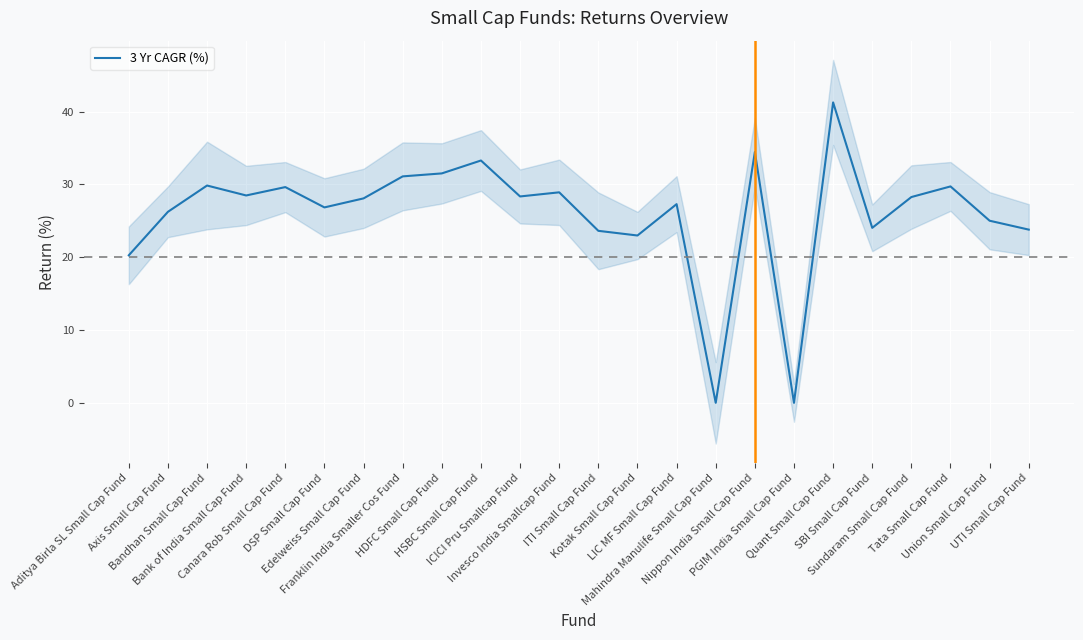

List the labels in order of value, largest first.

Quant Small Cap Fund, Nippon India Small Cap Fund, HSBC Small Cap Fund, HDFC Small Cap Fund, Franklin India Smaller Cos Fund, Bandhan Small Cap Fund, Tata Small Cap Fund, Canara Rob Small Cap Fund, Invesco India Smallcap Fund, Bank of India Small Cap Fund, ICICI Pru Smallcap Fund, Sundaram Small Cap Fund, Edelweiss Small Cap Fund, LIC MF Small Cap Fund, DSP Small Cap Fund, Axis Small Cap Fund, Union Small Cap Fund, SBI Small Cap Fund, UTI Small Cap Fund, ITI Small Cap Fund, Kotak Small Cap Fund, Aditya Birla SL Small Cap Fund, Mahindra Manulife Small Cap Fund, PGIM India Small Cap Fund